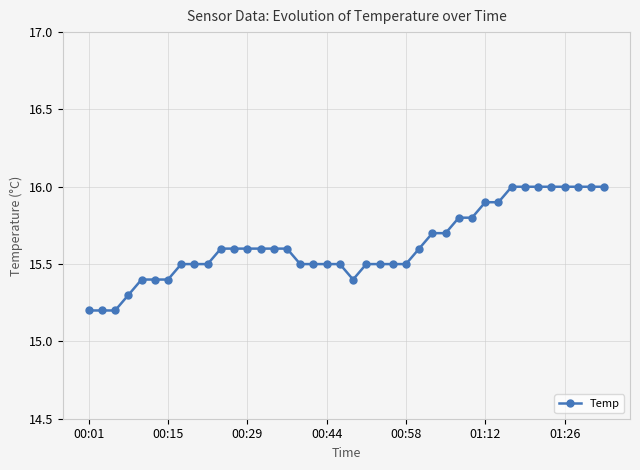

What is the difference between the maximum and second lowest values?

0.8